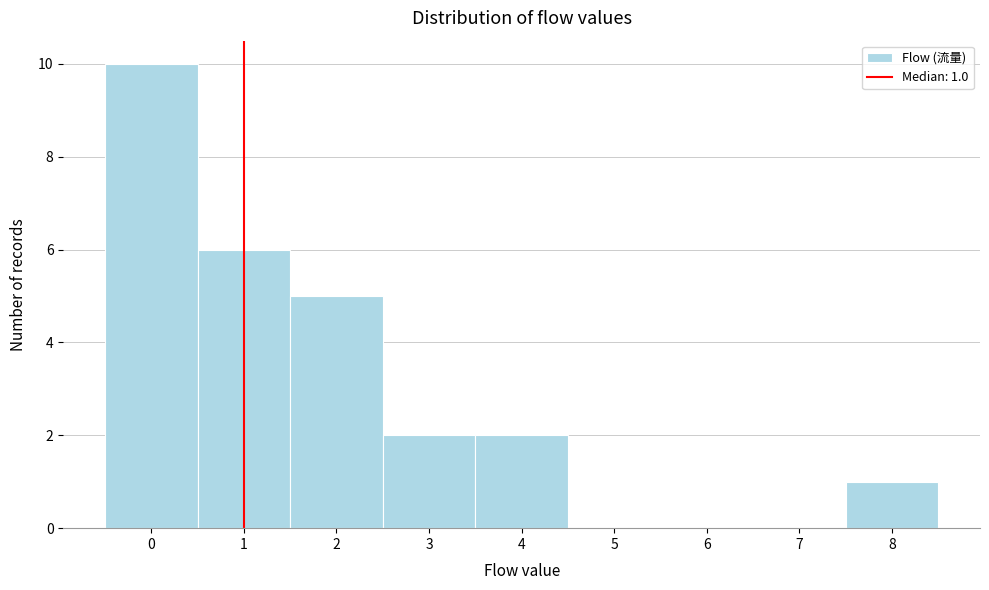

Over which range of the x-axis is the bar tallest?

-0.5 to 0.5